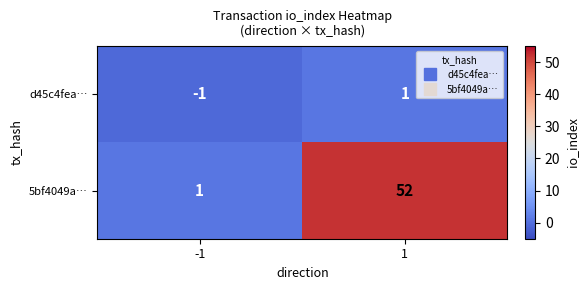

At how many categories does at least one series exceed 0?

2